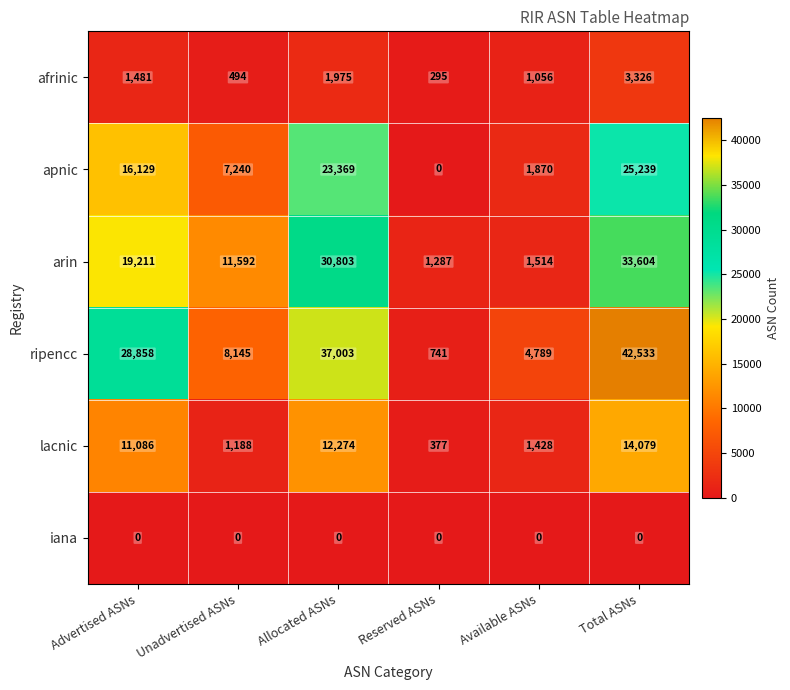

At which category does the chart reach its peak across all series?

Total ASNs